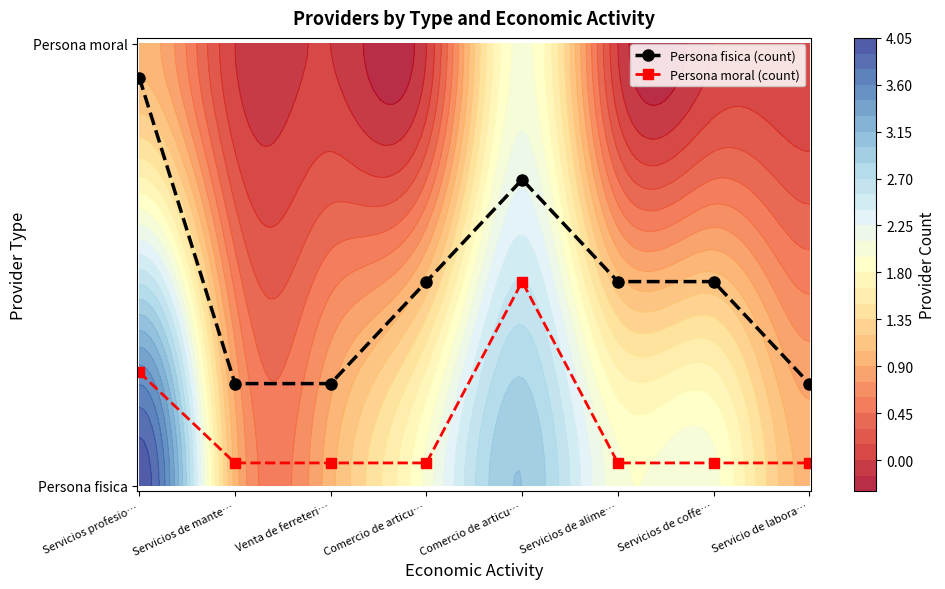

Reading left to right, what are all the values shown in this chart?

Persona fisica (count): Servicios profesio…=36	Servicios de mante…=9	Venta de ferreteri…=9	Comercio de articu…=18	Comercio de articu…=27	Servicios de alime…=18	Servicios de coffe…=18	Servicio de labora…=9
Persona moral (count): Servicios profesio…=10	Servicios de mante…=2	Venta de ferreteri…=2	Comercio de articu…=2	Comercio de articu…=18	Servicios de alime…=2	Servicios de coffe…=2	Servicio de labora…=2